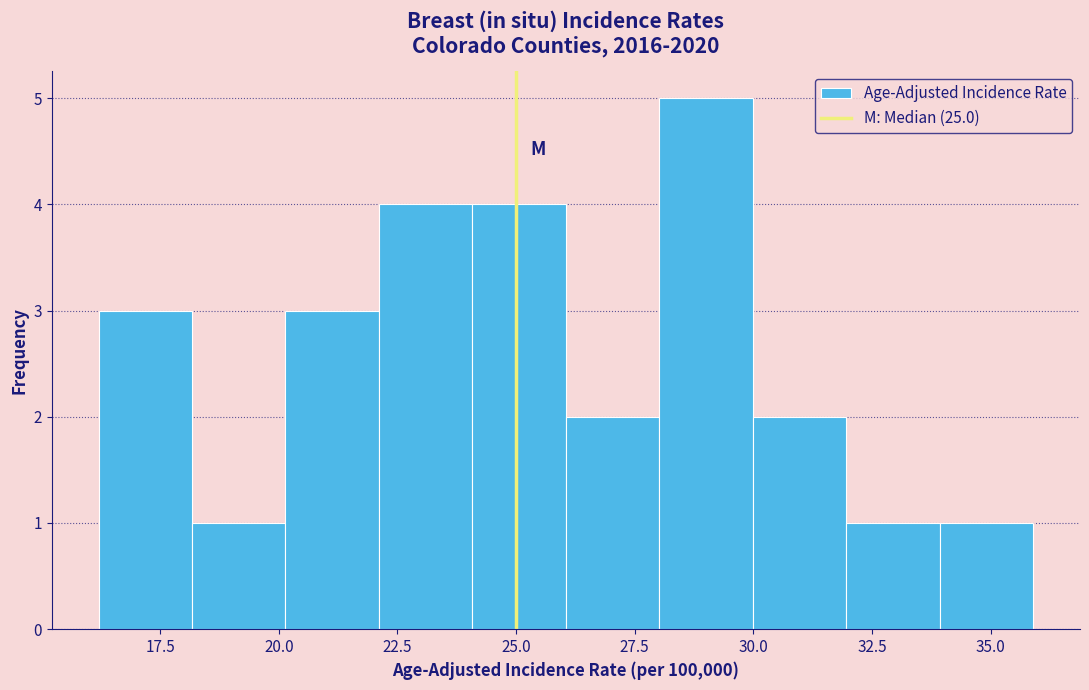

Around what value on the x-axis is the tallest bar? Give the approximate position of its centre, as read against the axis.

29.0